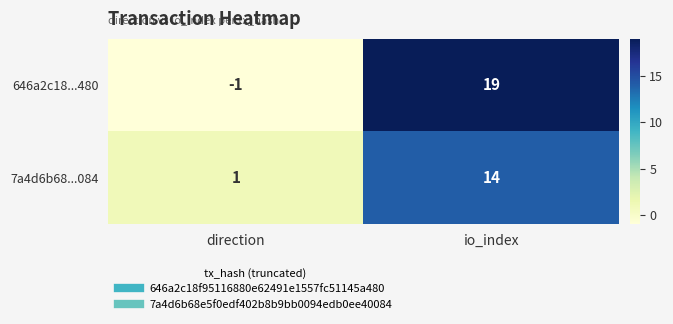

Which category has the highest value across all series?

io_index